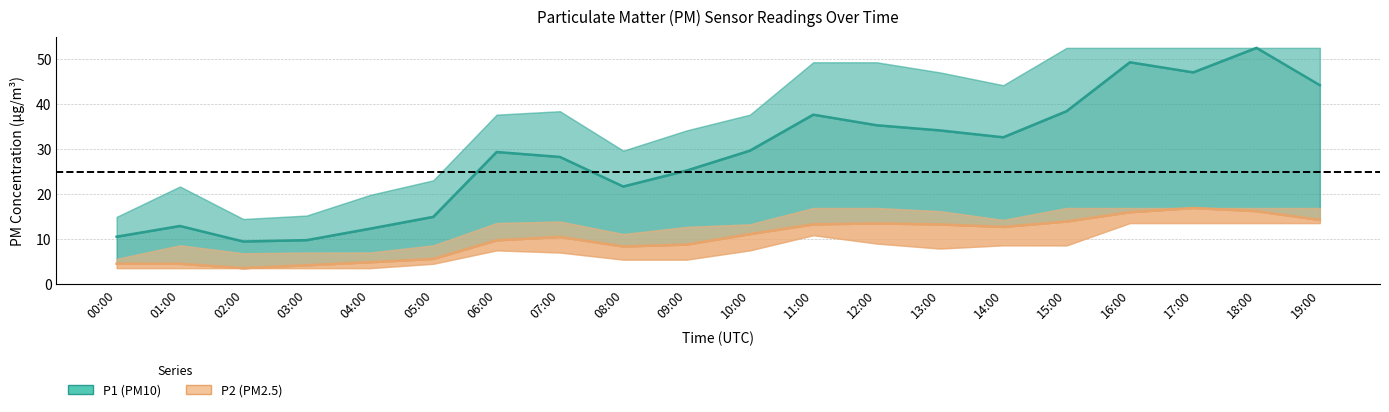

At which label does P2_upper first exceed 13?

06:00